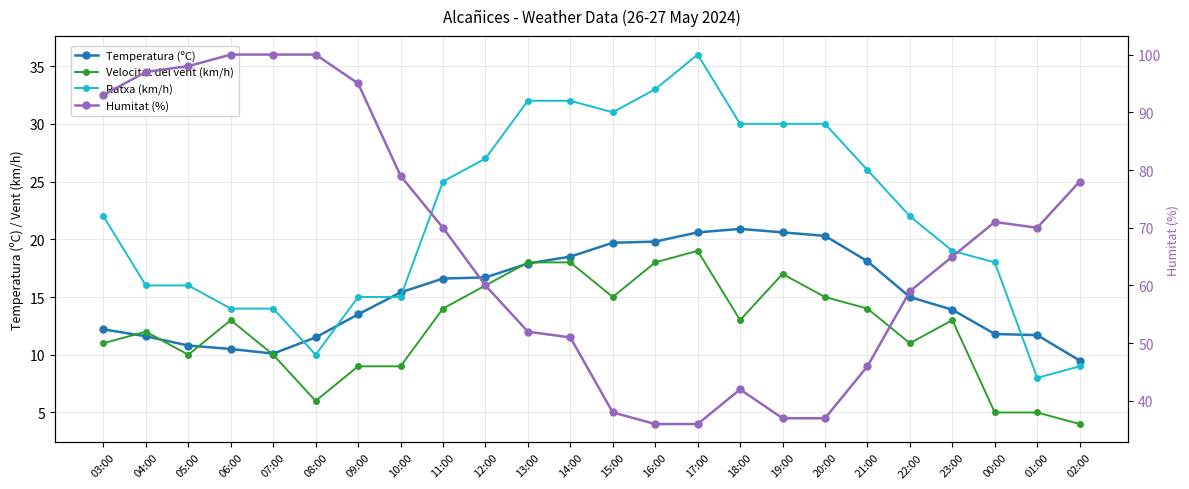

What is the difference between the highest and lowest values at 12:00?

44.0